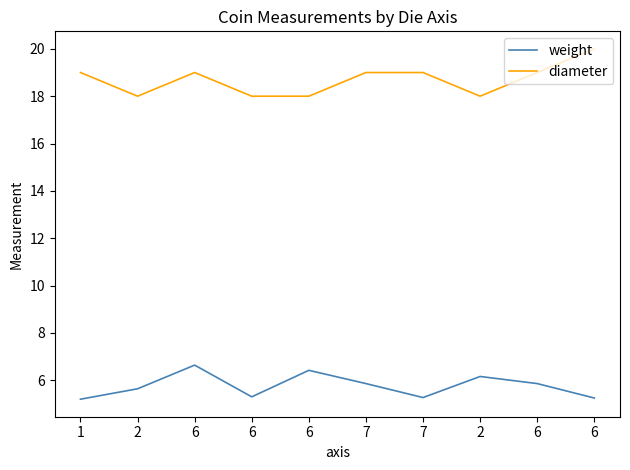

What is the label of the 10th point from the right?

1